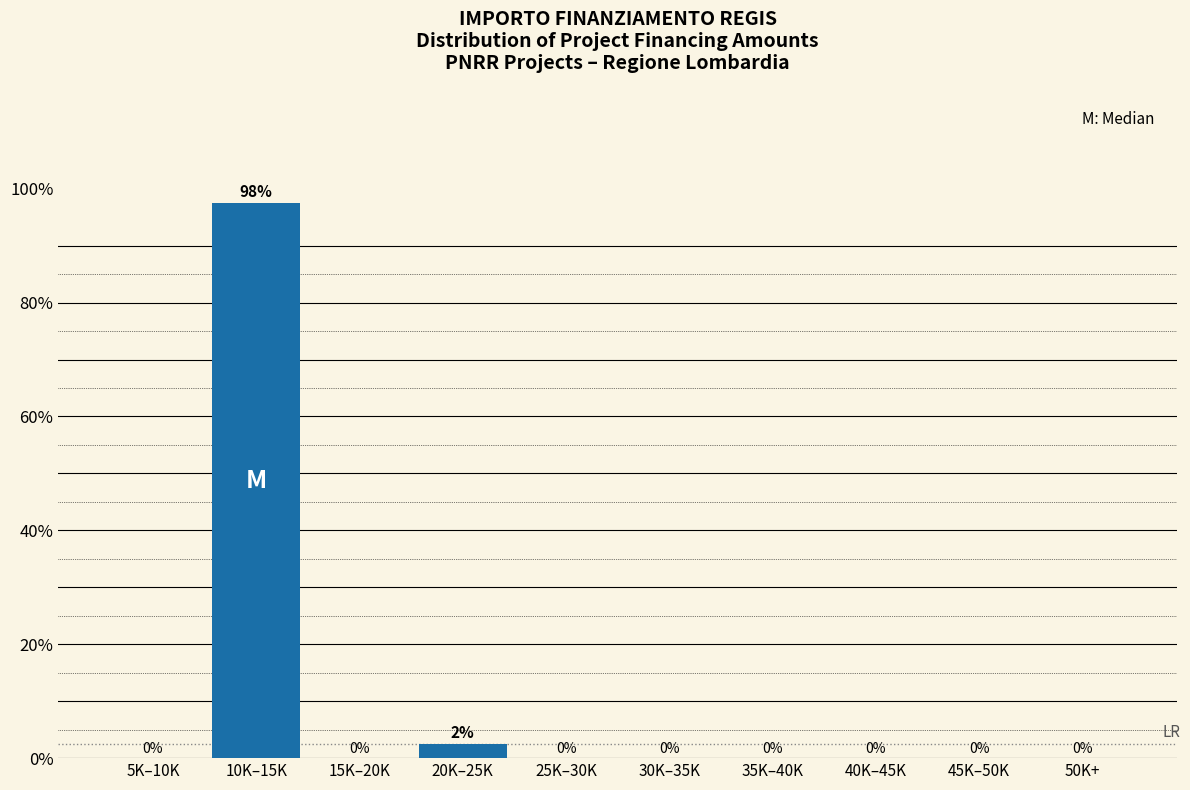

Which label corresponds to the largest value in the chart?

10K–15K